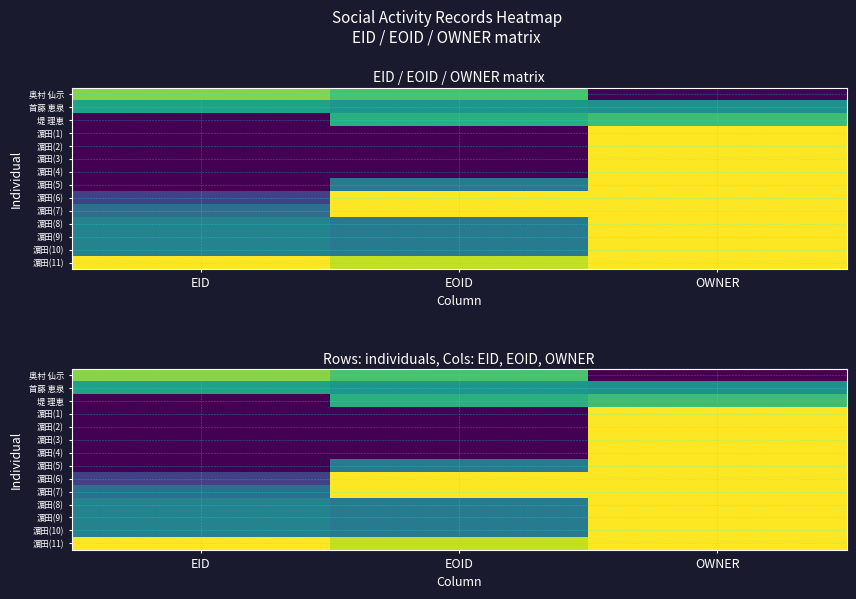

Rank the categories by 濵田(4) value from lowest to highest.

EOID, EID, OWNER